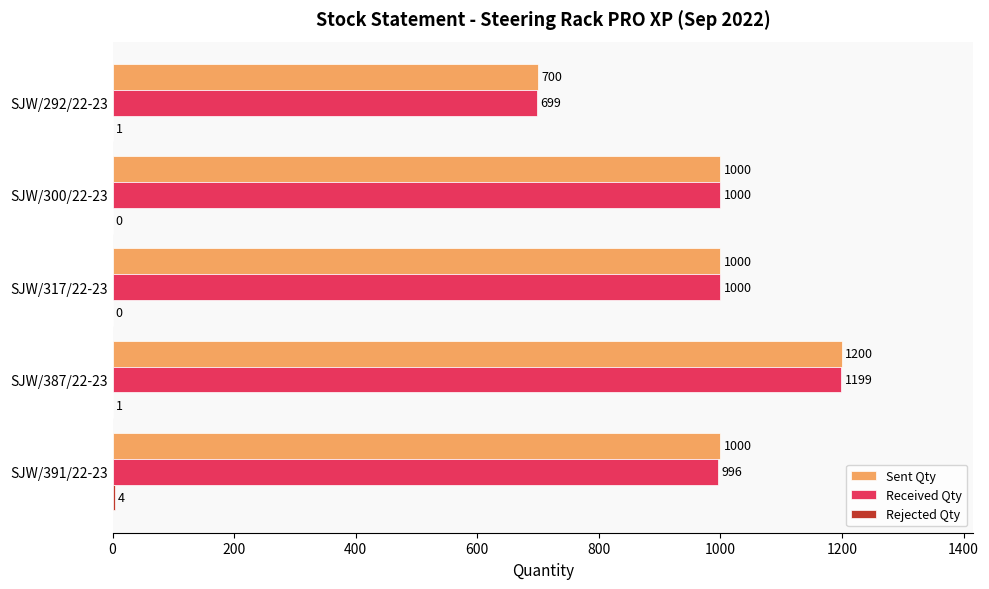

Which category has the highest value in the Received Qty series?

SJW/387/22-23